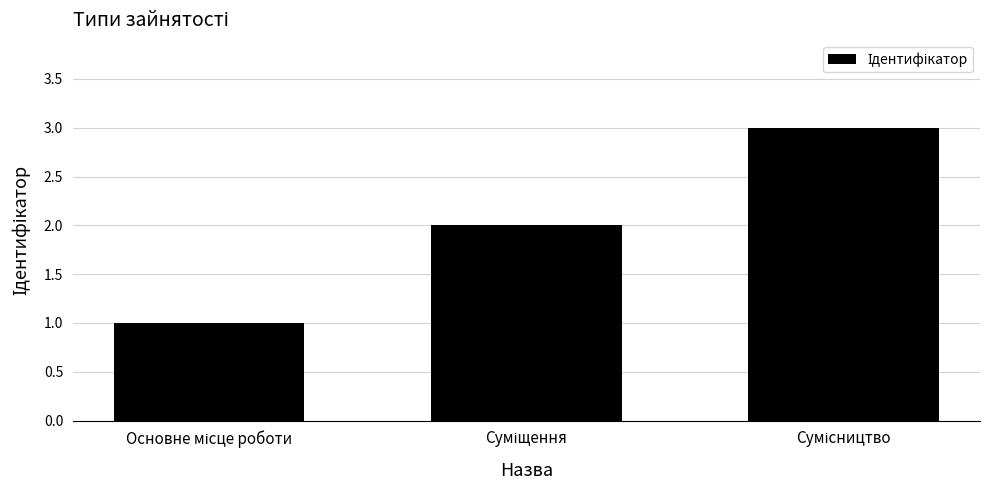

What is the greatest value displayed?

3